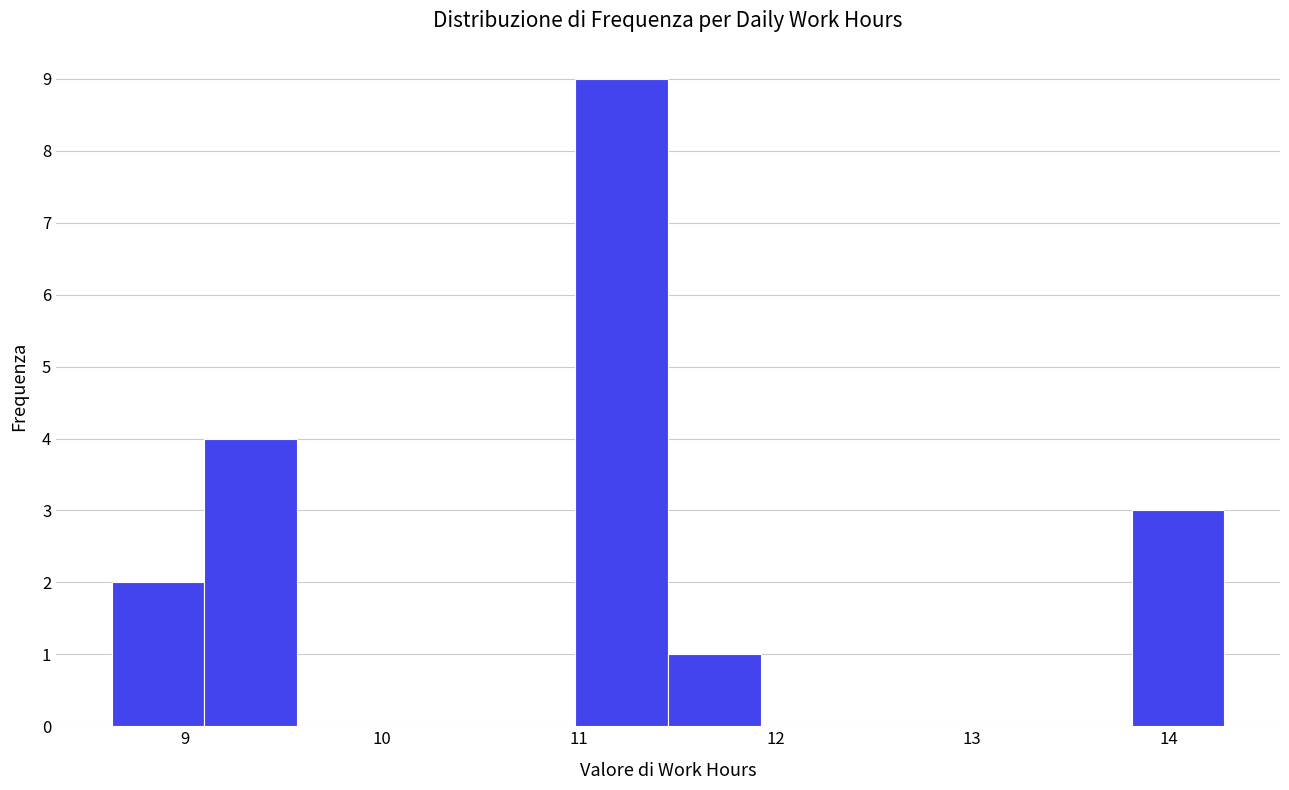

Reading left to right, transcribe this chart: for each bar, give the range it covers on the x-axis and its height. Neither the bar edges nor the heights are printed on the chart, so give them approximately, as read against the axes.

8.6 to 9.1: 2
9.1 to 9.6: 4
9.6 to 10.0: 0
10.0 to 10.5: 0
10.5 to 11.0: 0
11.0 to 11.5: 9
11.5 to 11.9: 1
11.9 to 12.4: 0
12.4 to 12.9: 0
12.9 to 13.3: 0
13.3 to 13.8: 0
13.8 to 14.3: 3